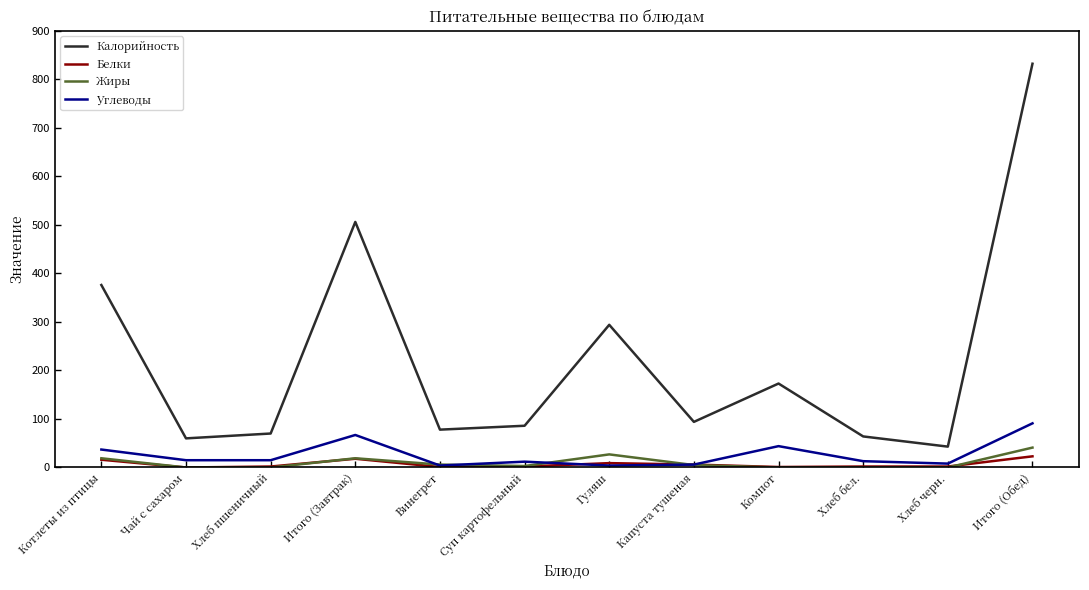

What is the average value of the Жиры series?

10